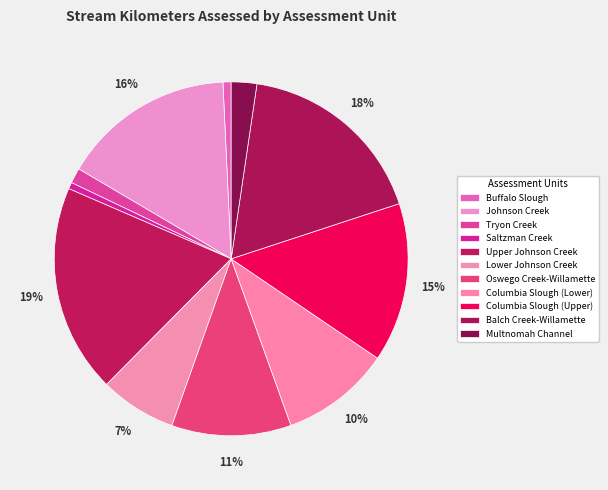

Does Columbia Slough (Lower) represent more than half of the total?

No